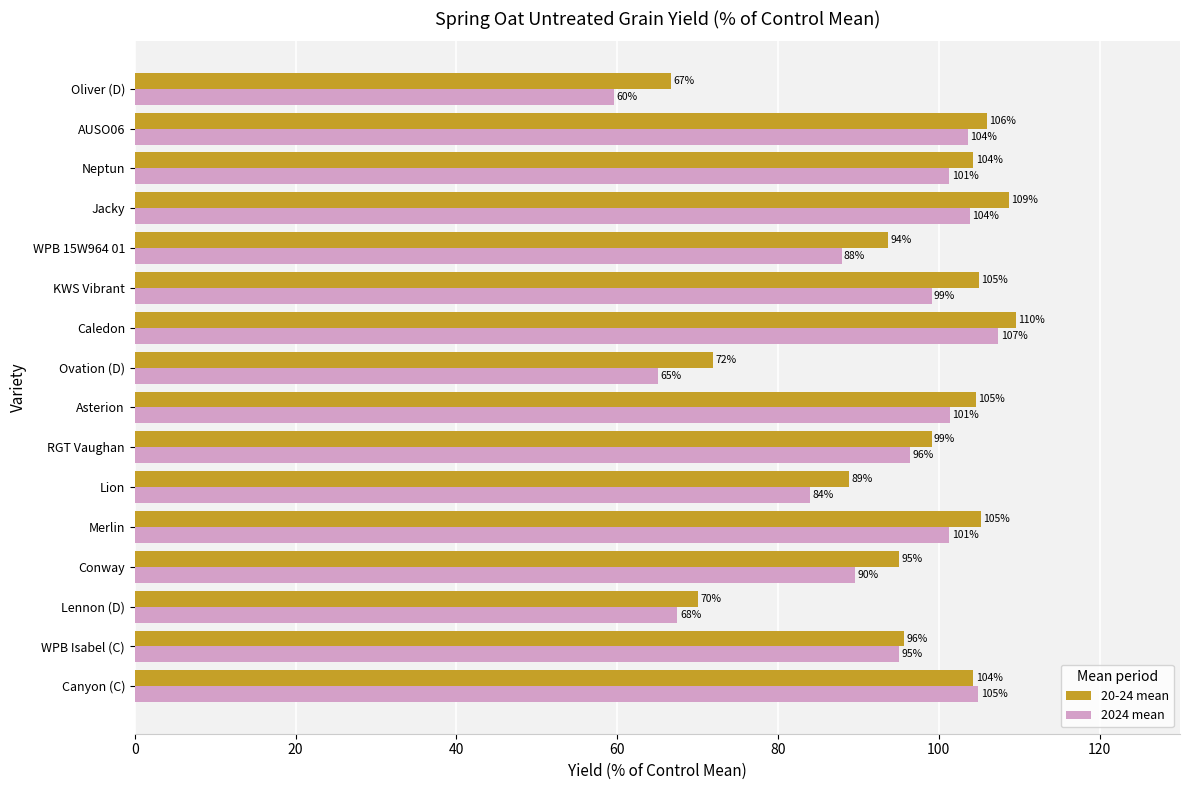

What is the difference between the second highest and minimum values in the 20-24 mean series?

42.0